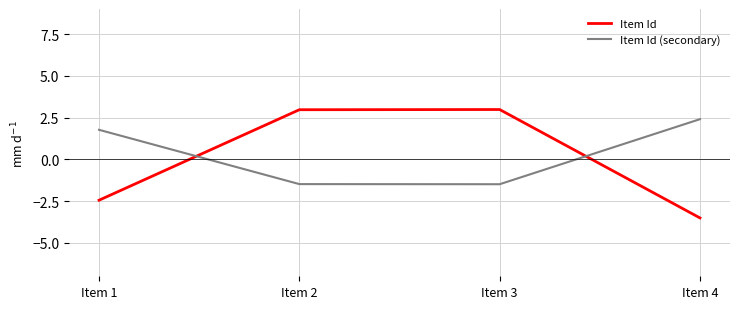

Between Item 2 and Item 4, which series saw the biggest shift?

Item Id